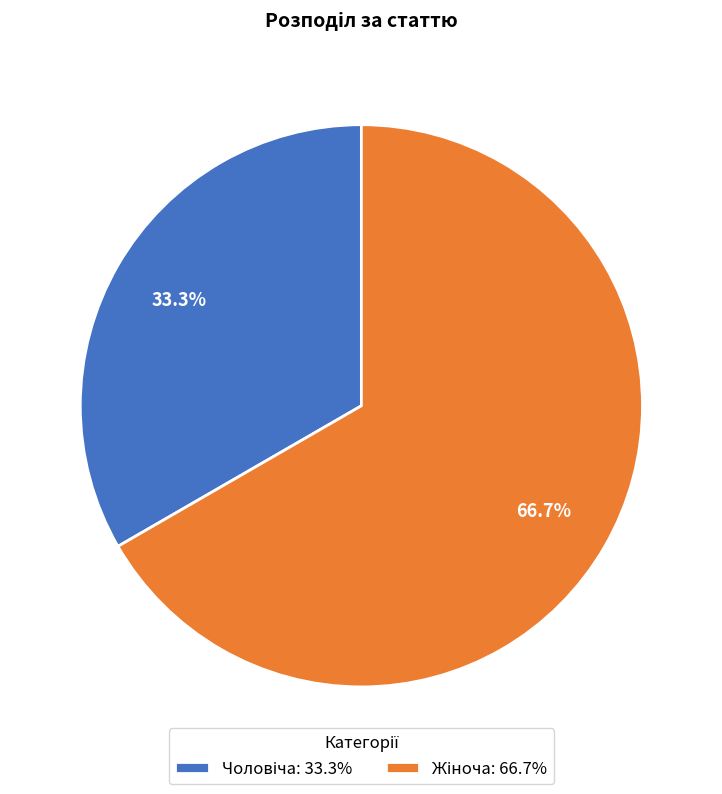

Is there a majority slice in this chart?

Yes